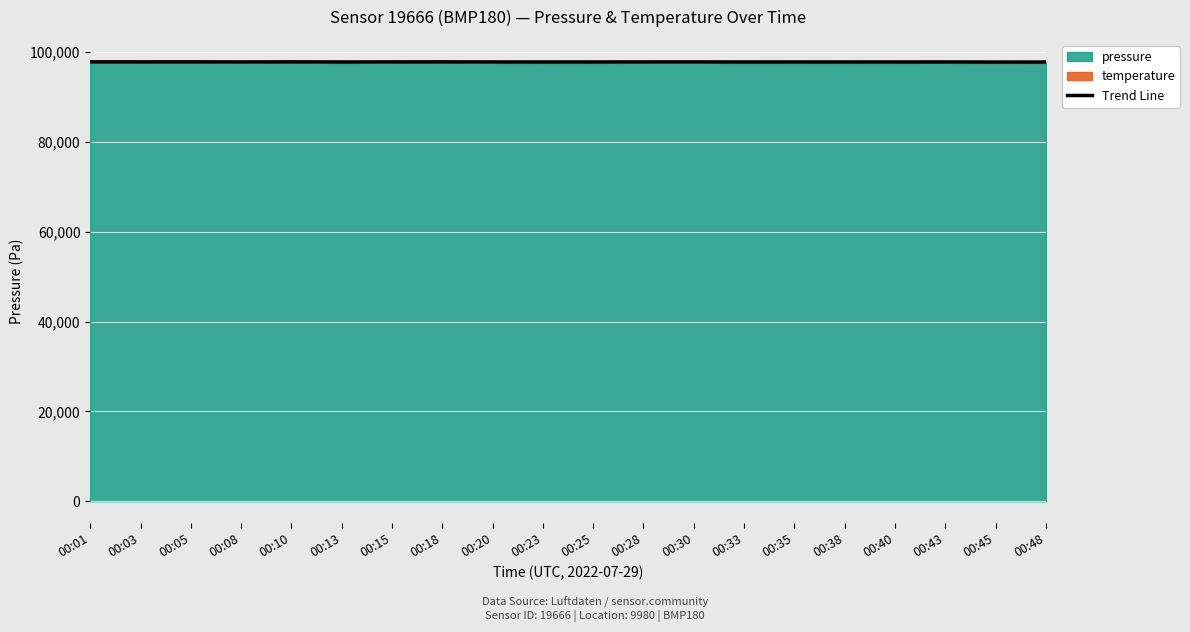

What is the value of the 4th point from the left?

97768.2